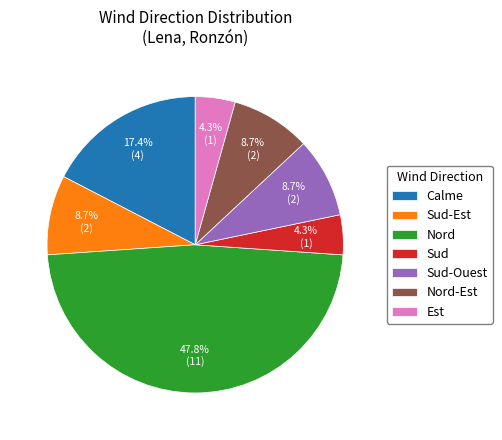

What portion of the pie excludes Nord?

52.2%